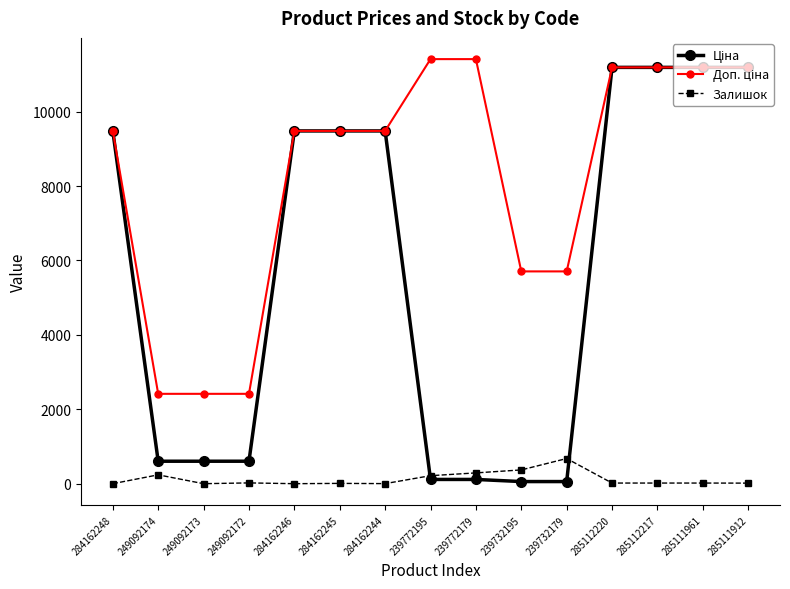

What is the value of the Залишок point at the 9th from the left?

290.0